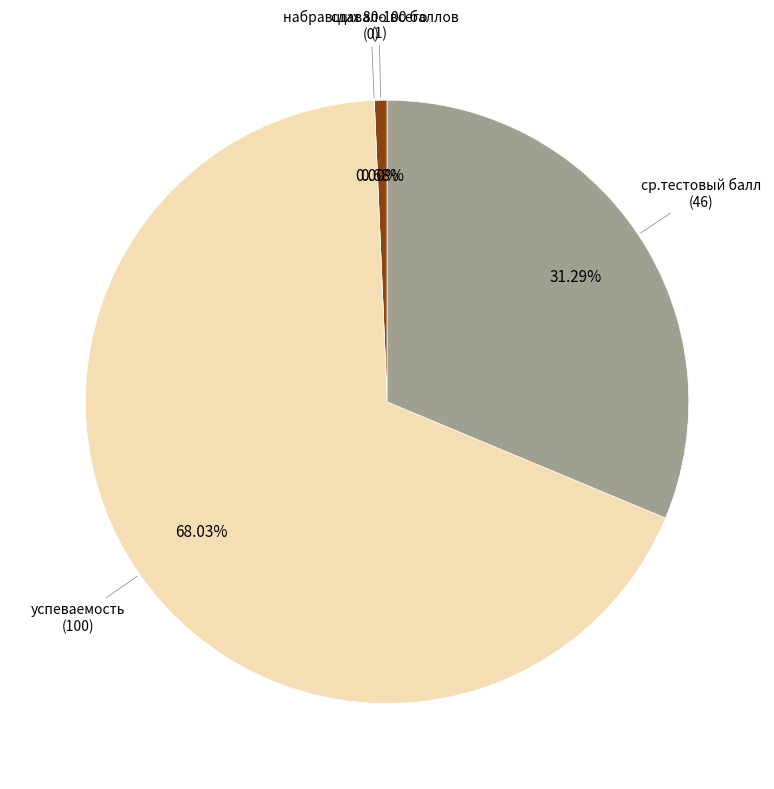

Rank the categories by value from highest to lowest.

успеваемость, ср.тестовый балл, сдавало всего, набравших 80-100 баллов